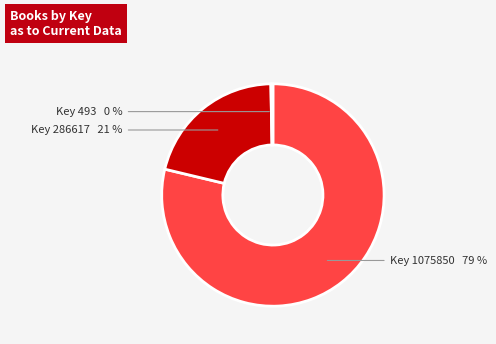

How many segments does this pie chart have?

3